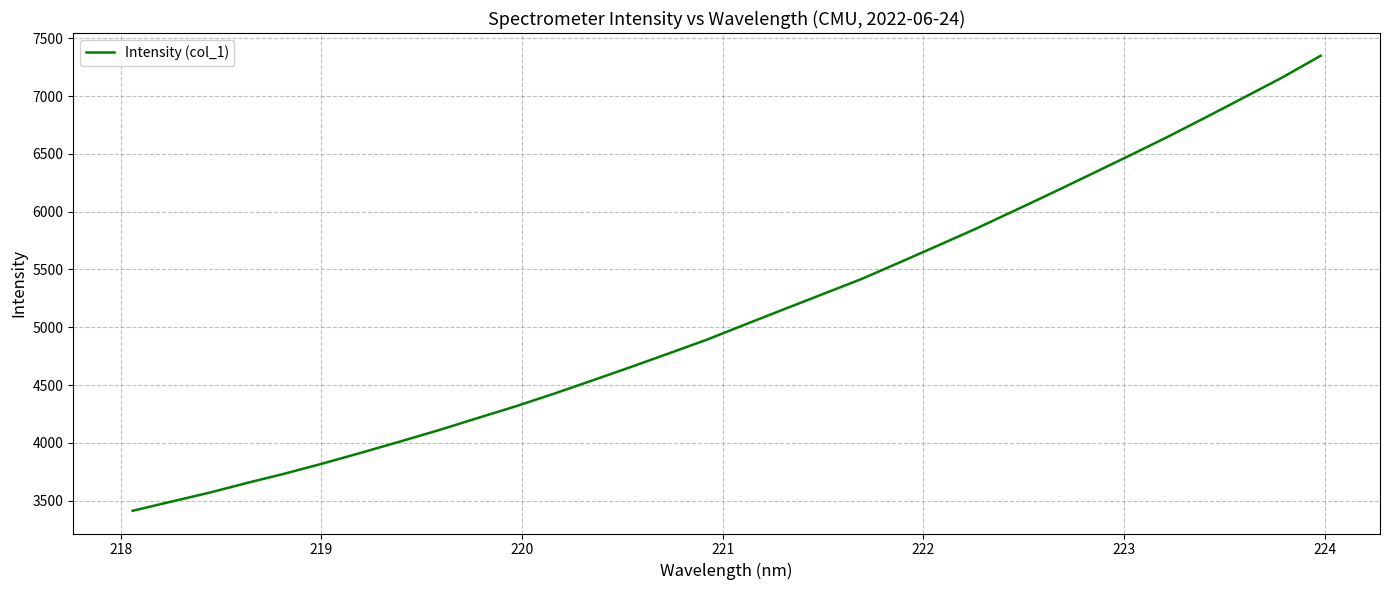

What is the smallest value displayed?

3411.9